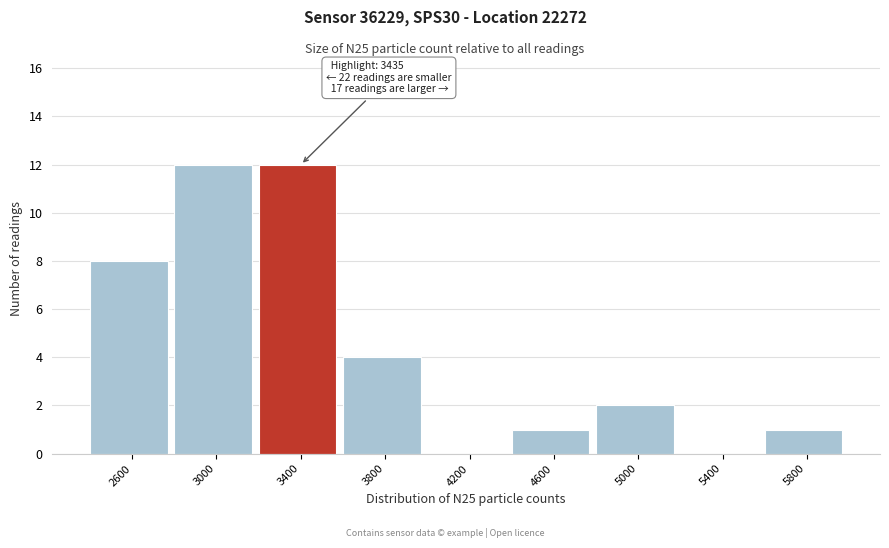

Reading right to left, list all the values displayed in this chart.

5800=1	5400=0	5000=2	4600=1	4200=0	3800=4	3400=12	3000=12	2600=8